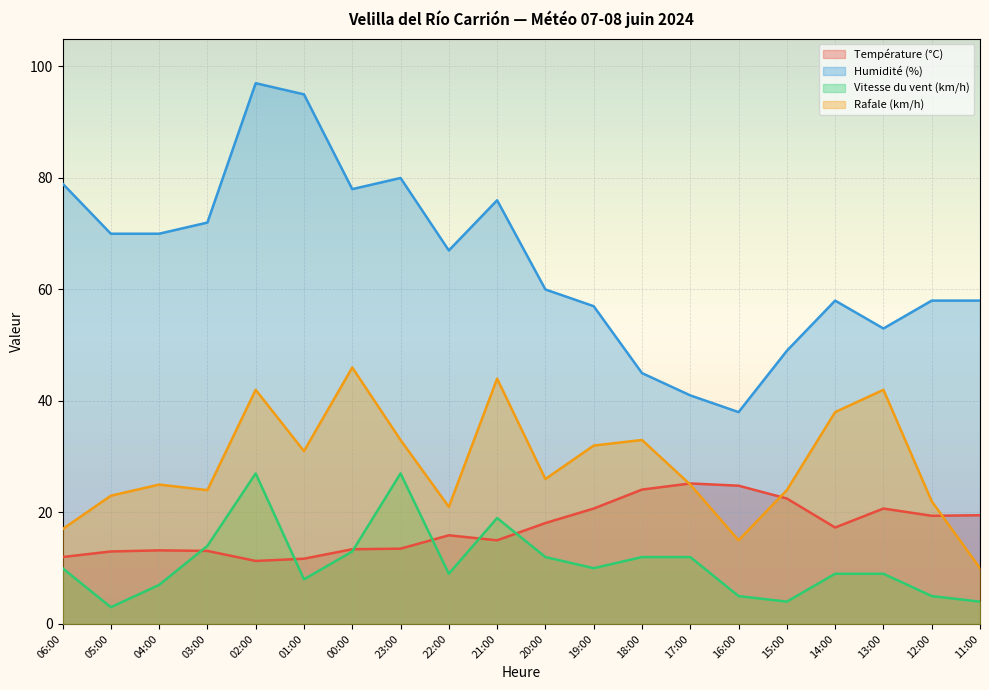

True or false: Température (°C) and Humidité (%) intersect in this chart.

False